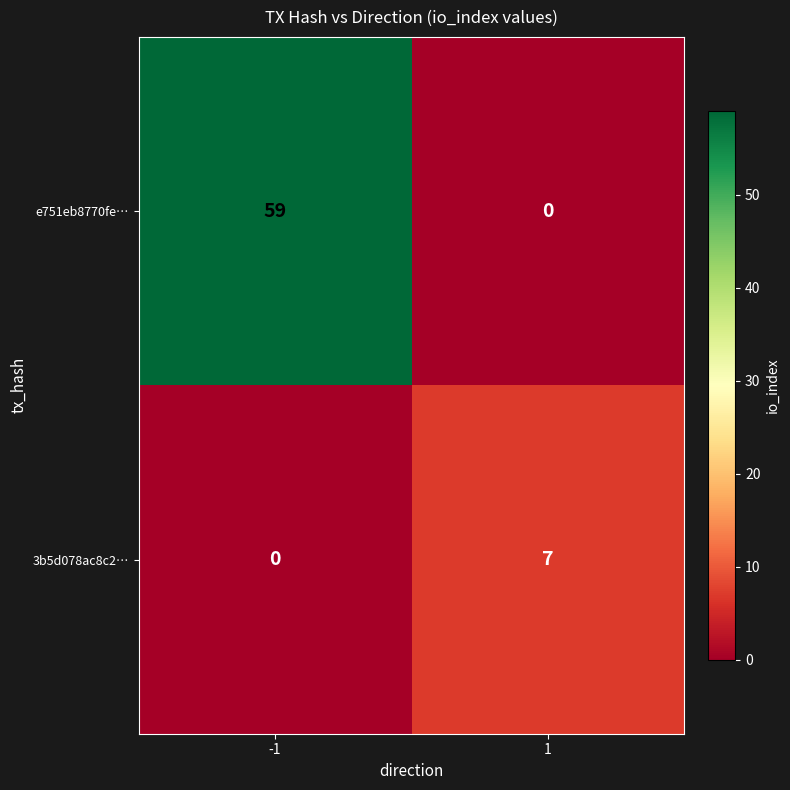

At how many categories does at least one series exceed 47?

1